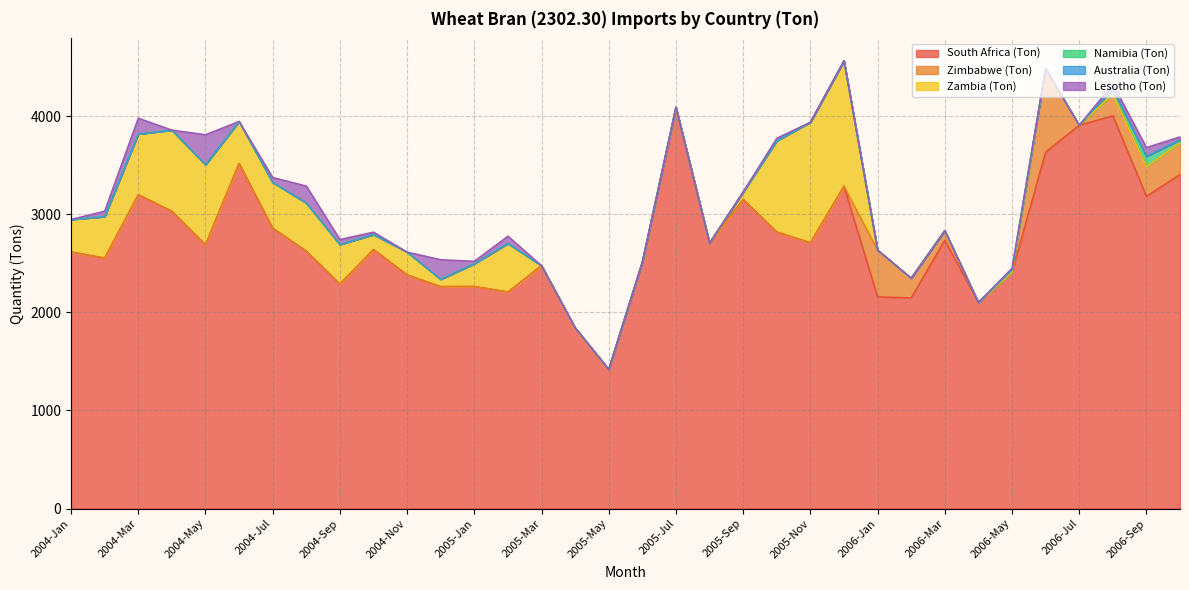

What is the difference between the maximum and minimum values in the Namibia (Ton) series?

107